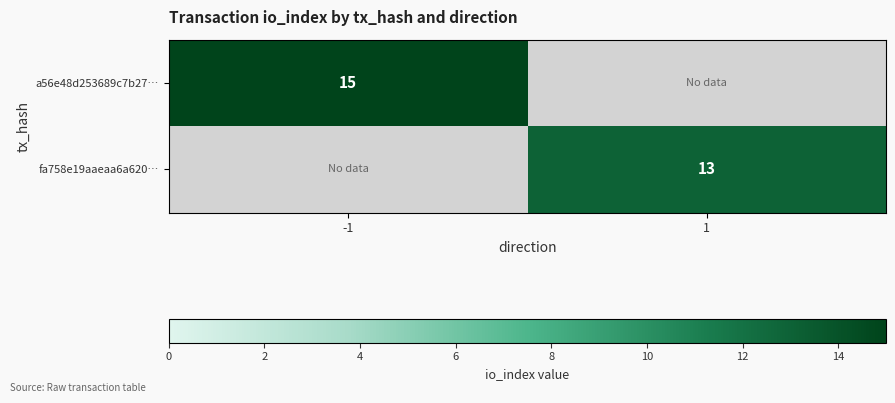

The value of fa758e19aaeaa6a620… at 1 is 13. True or false?

True